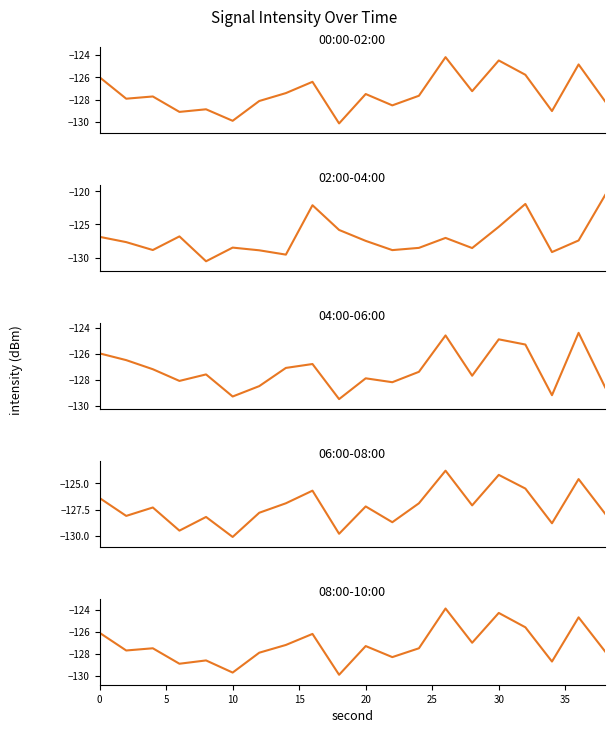

After their last crossing, which series has the higher values: 08:00-10:00 or 06:00-08:00?

08:00-10:00